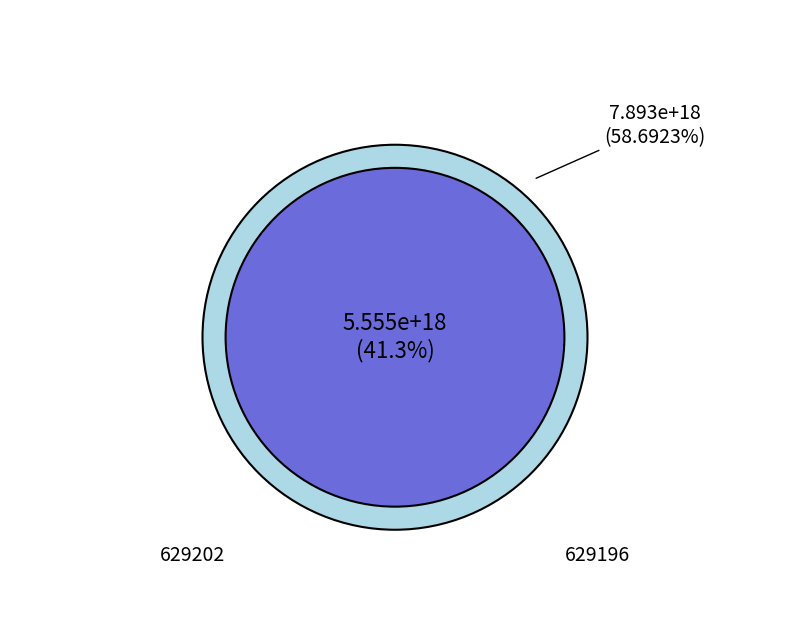

Does 629202 account for over 50% of the chart?

No